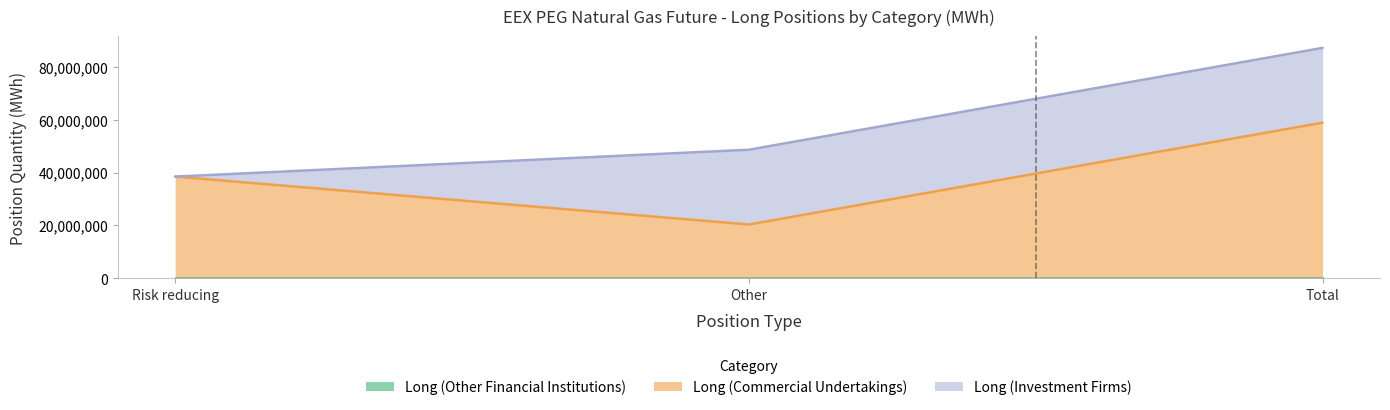

Between Risk reducing and Other, which is larger?

Risk reducing